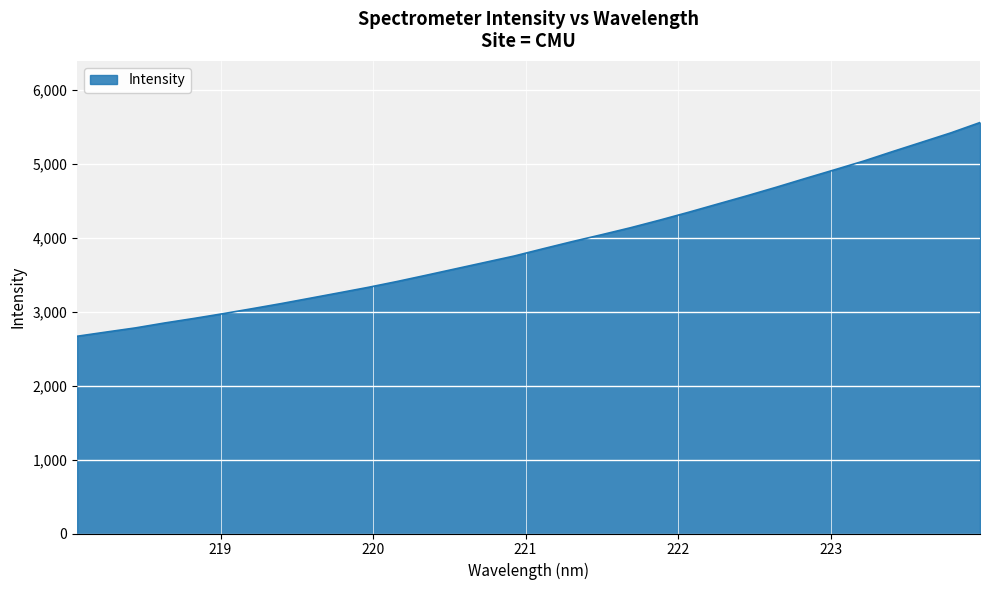

What is the difference between the maximum and minimum values?

2891.6